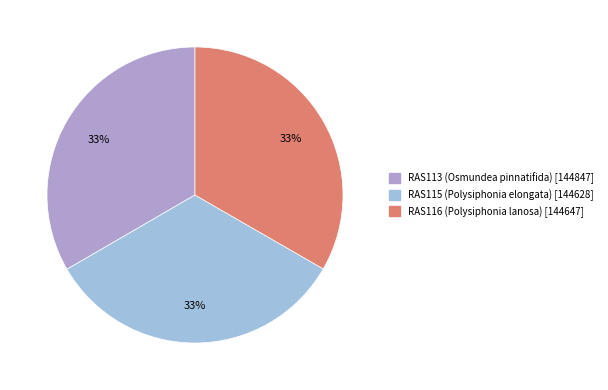

What percentage is the RAS115 (Polysiphonia elongata) slice, to the nearest percent?

33%